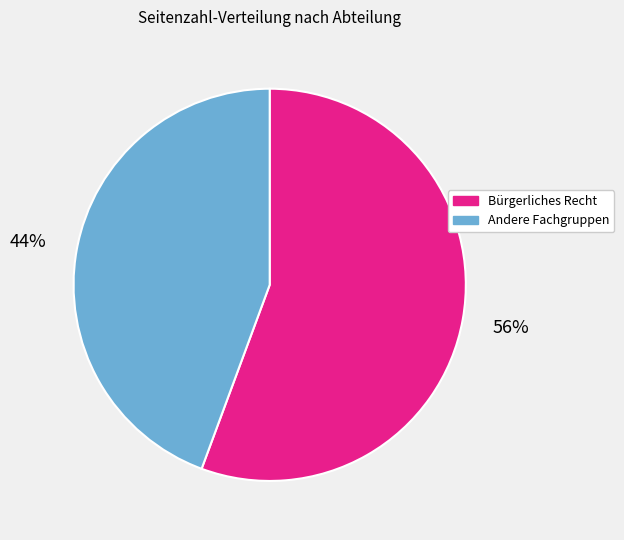

To the nearest percent, what is the average slice percentage?

50%